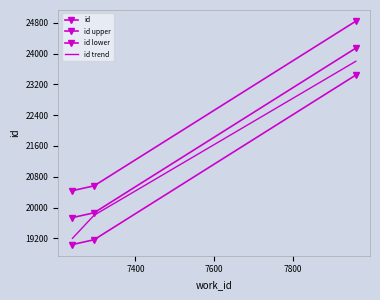

What is the minimum value for id lower?

19038